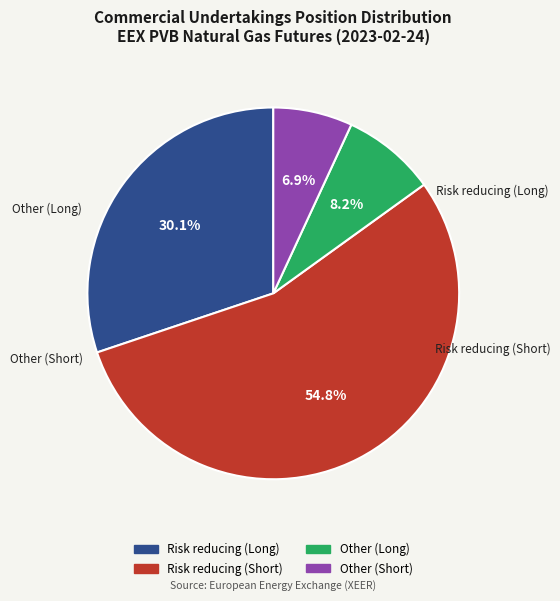

How many segments does this pie chart have?

4